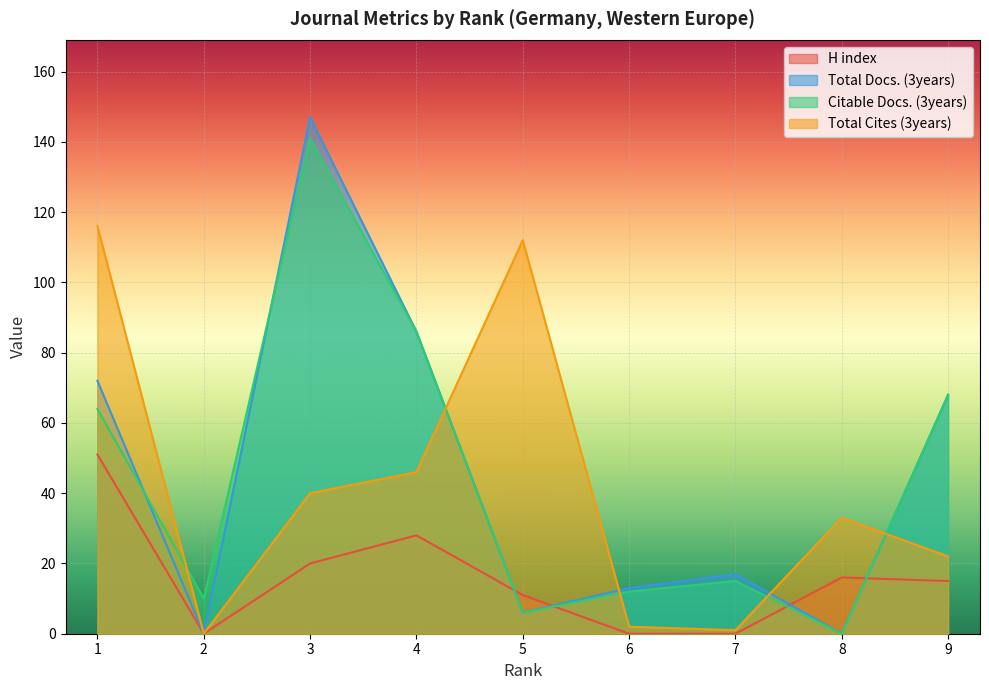

At which label does Total Cites (3years) first exceed 33?

1